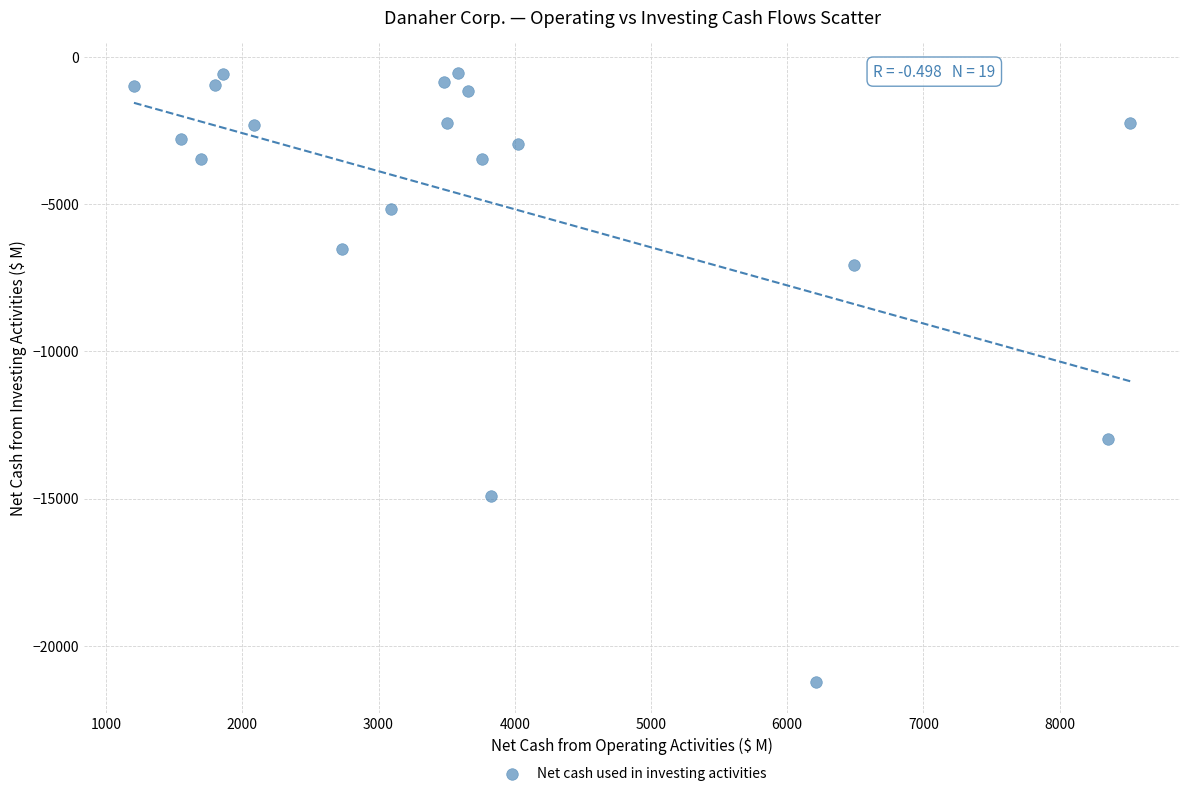

What Y value in the scatter plot is closest to -10896?

-12987